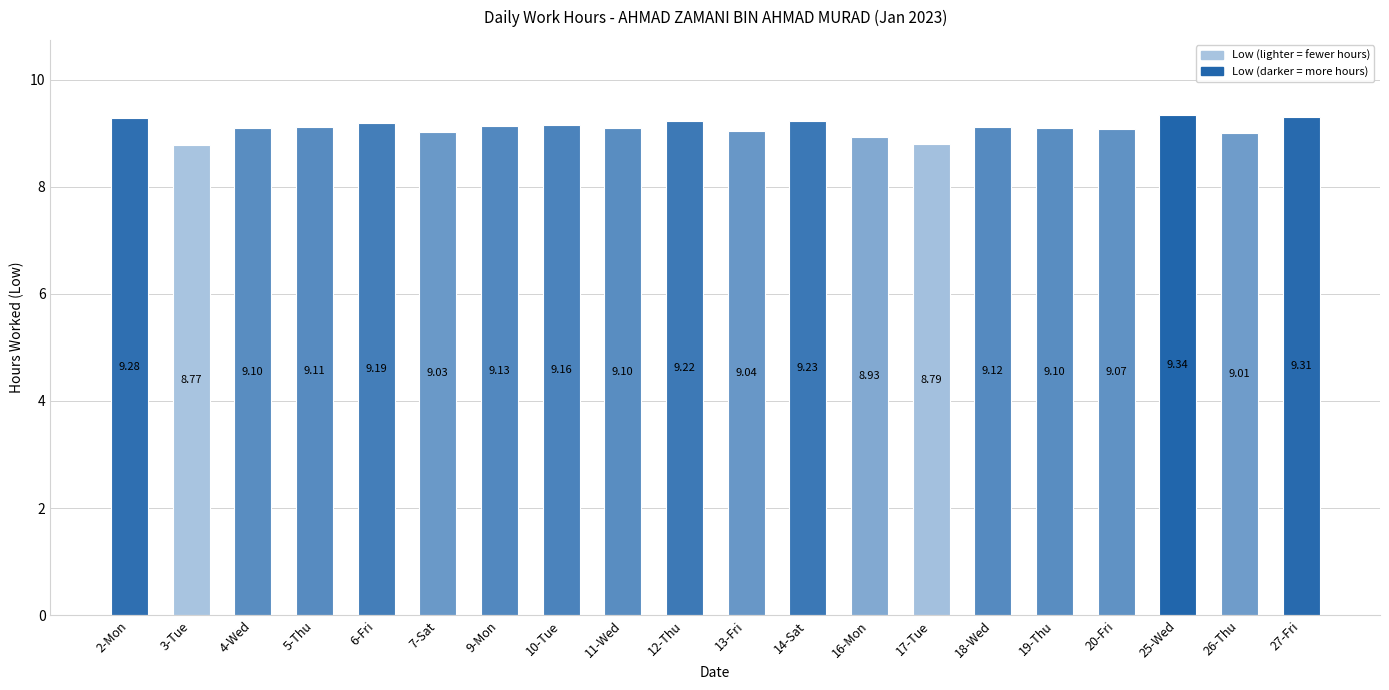

Which has a higher value, 4-Wed or 6-Fri?

6-Fri